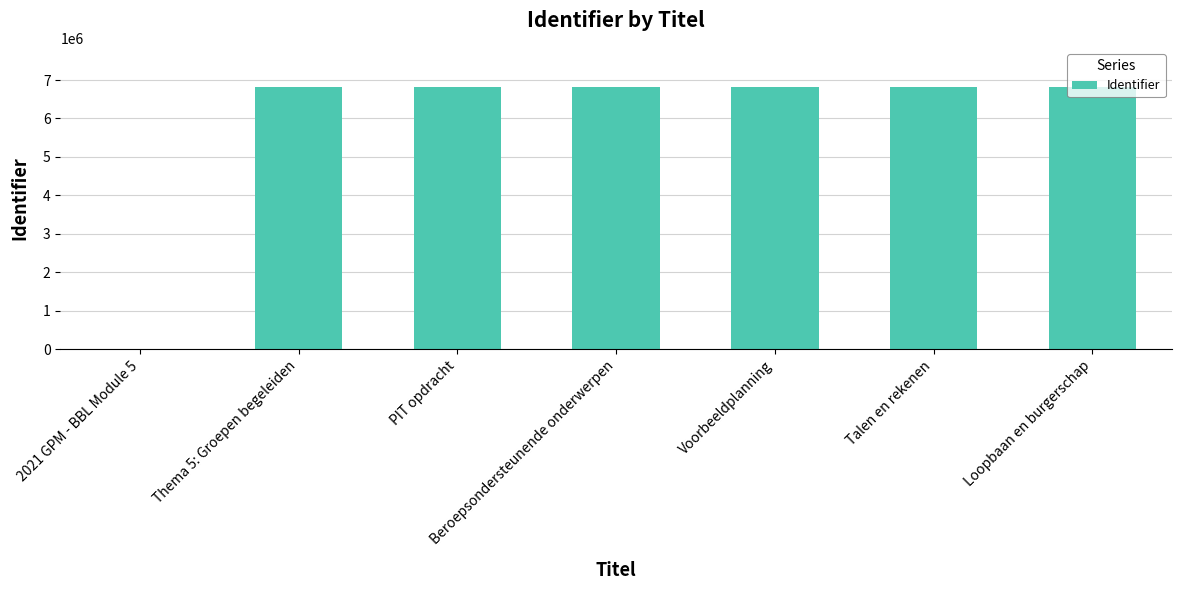

What is the greatest value displayed?

6815810